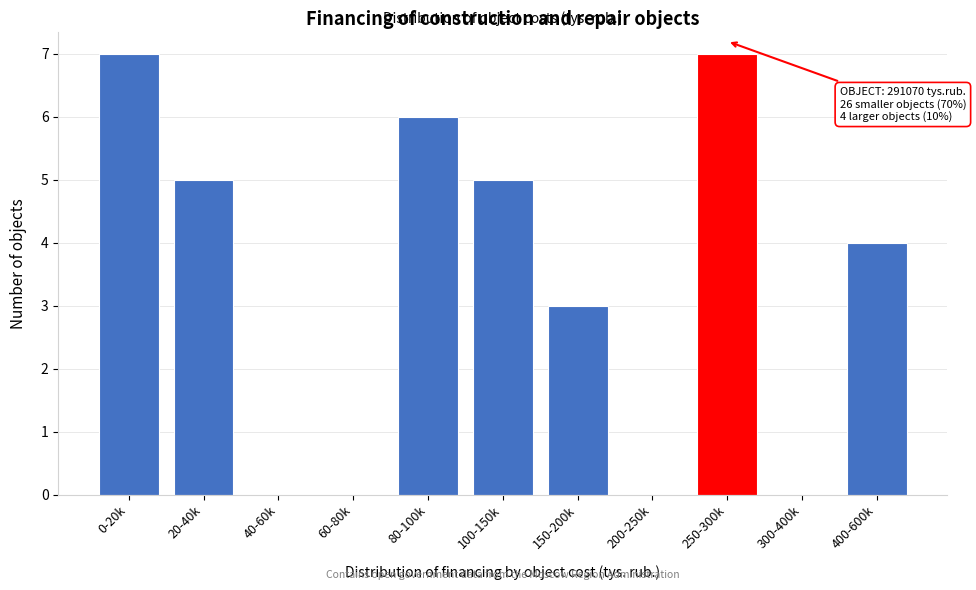

Reading left to right, what are all the values shown in this chart?

0-20k=7	20-40k=5	40-60k=0	60-80k=0	80-100k=6	100-150k=5	150-200k=3	200-250k=0	250-300k=7	300-400k=0	400-600k=4